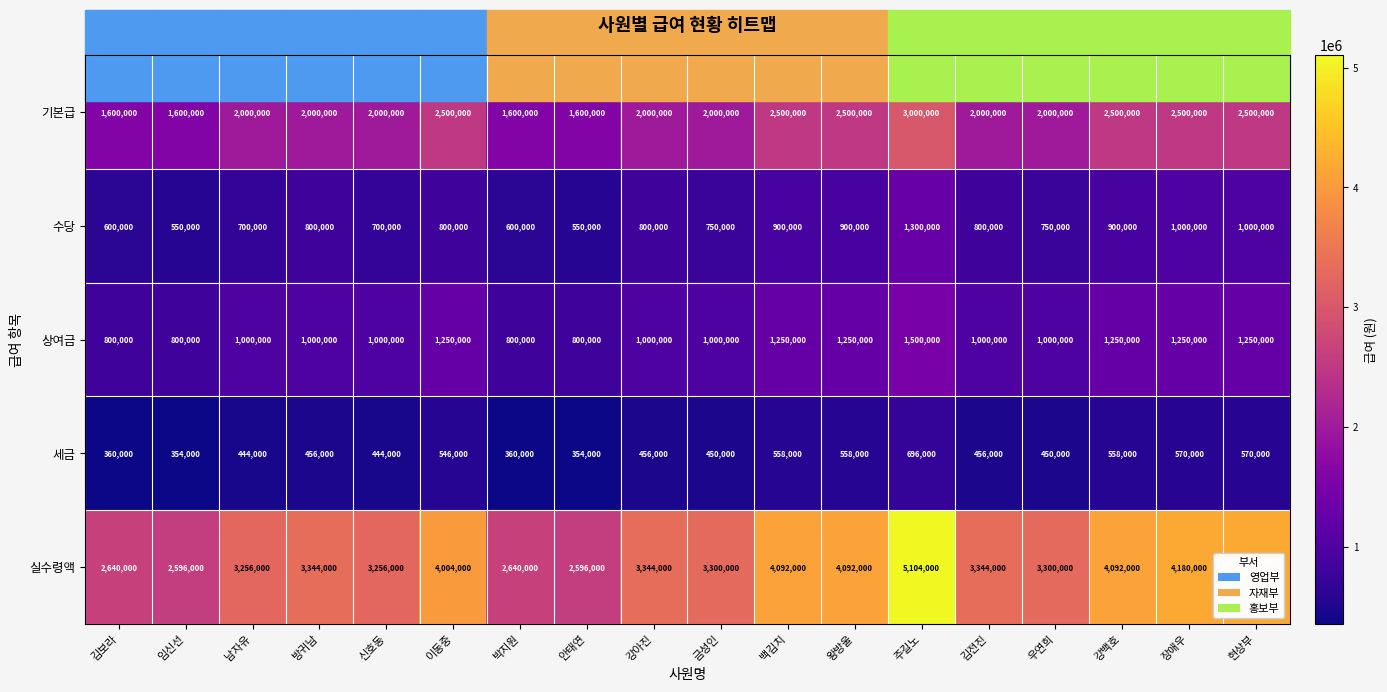

How many series are shown in this chart?

5